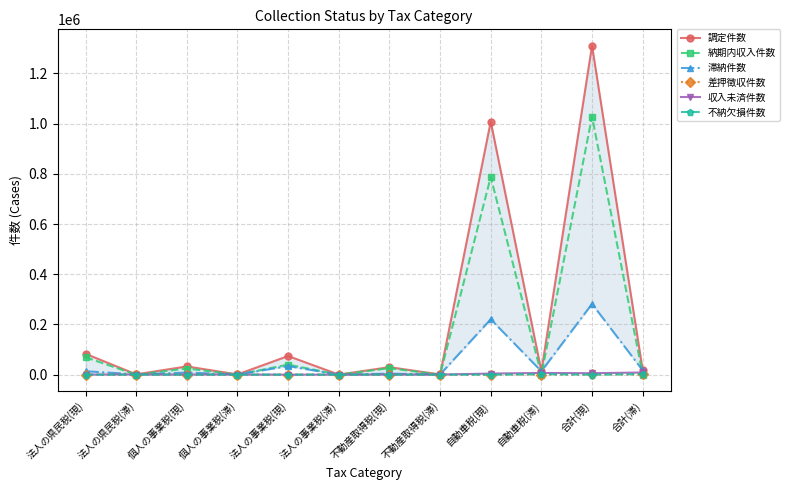

What is the maximum value shown in the chart?

1310175